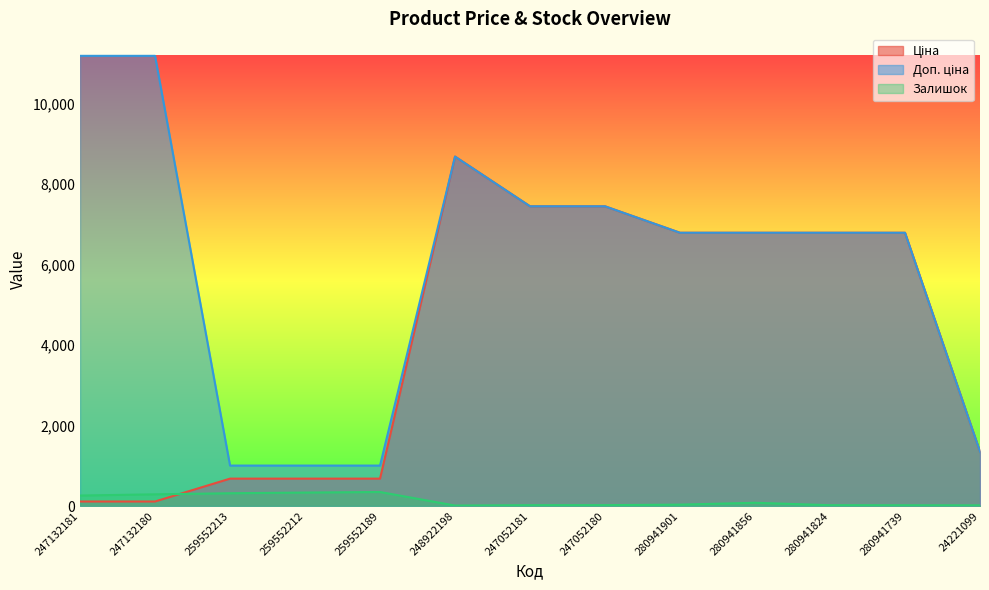

What is the spread (max minus min) of values at 259552213?

687.1